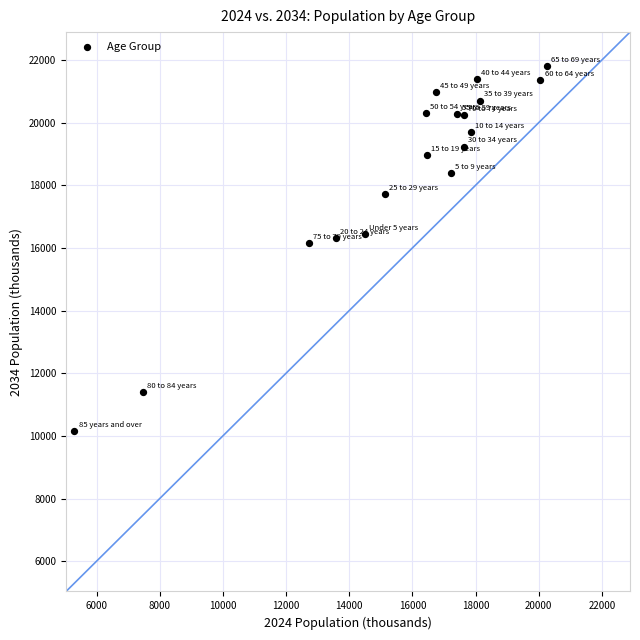

What is the range of Y values (max minus min)?

11646